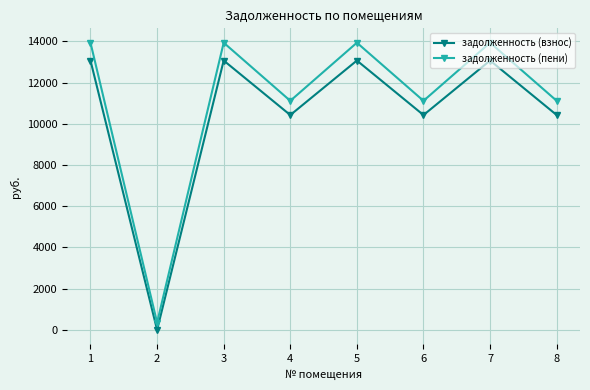

Is this an area chart (filled region under the line)?

No